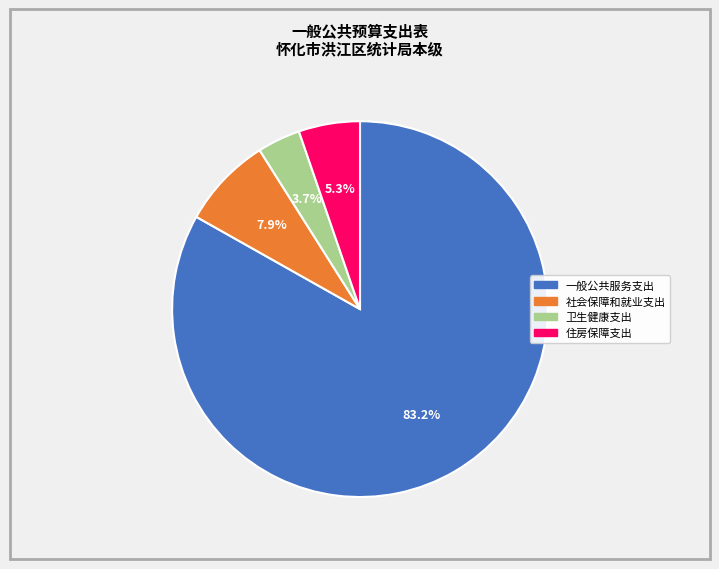

Approximately how many times larger is the value at 卫生健康支出 compared to 住房保障支出?

0.7